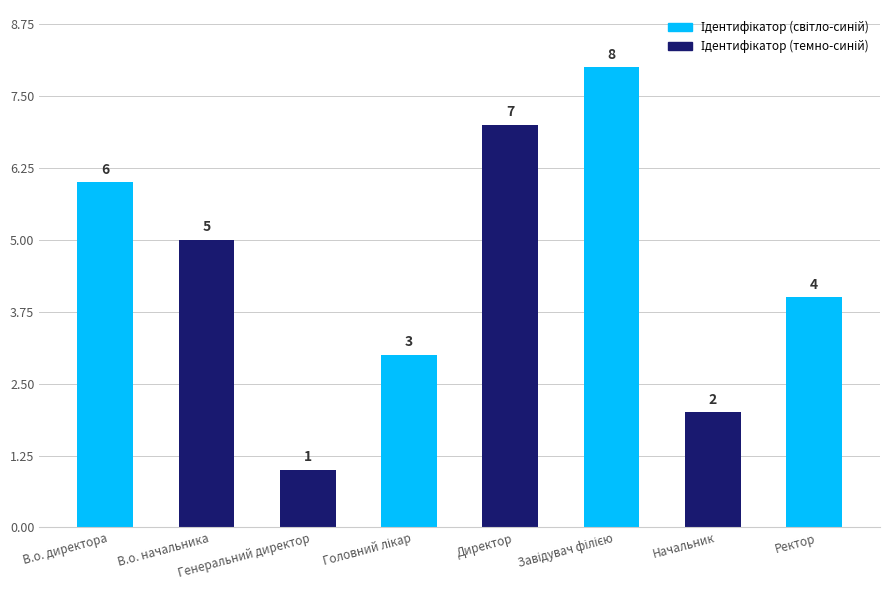

What is the value of the 1st bar from the left?

6